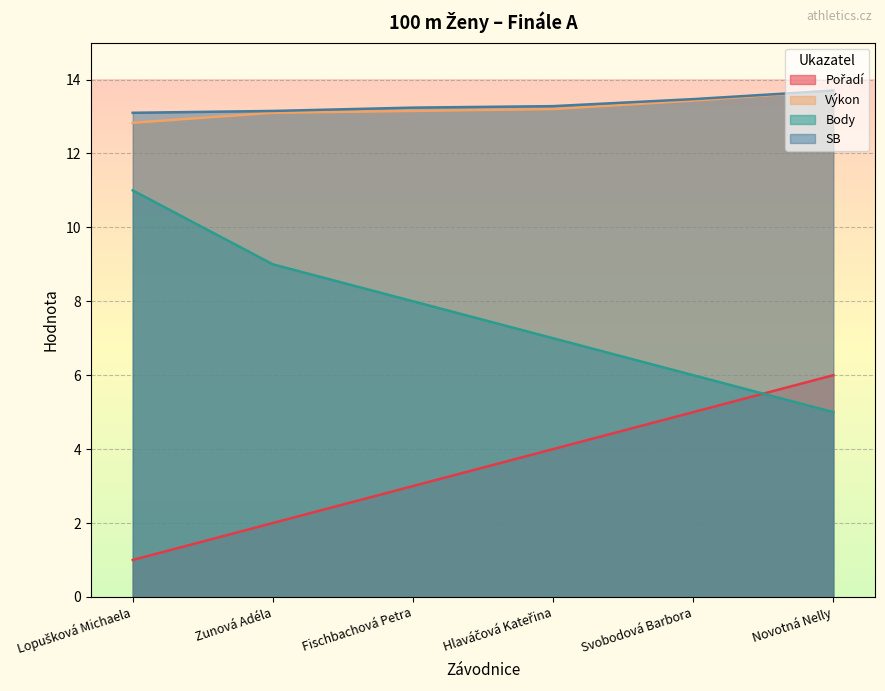

Reading left to right, transcribe all the data shown in this chart.

Pořadí: 1.0	2.0	3.0	4.0	5.0	6.0
Výkon: 12.8	13.1	13.2	13.2	13.4	13.7
Body: 11.0	9.0	8.0	7.0	6.0	5.0
SB: 13.1	13.2	13.2	13.3	13.5	13.7